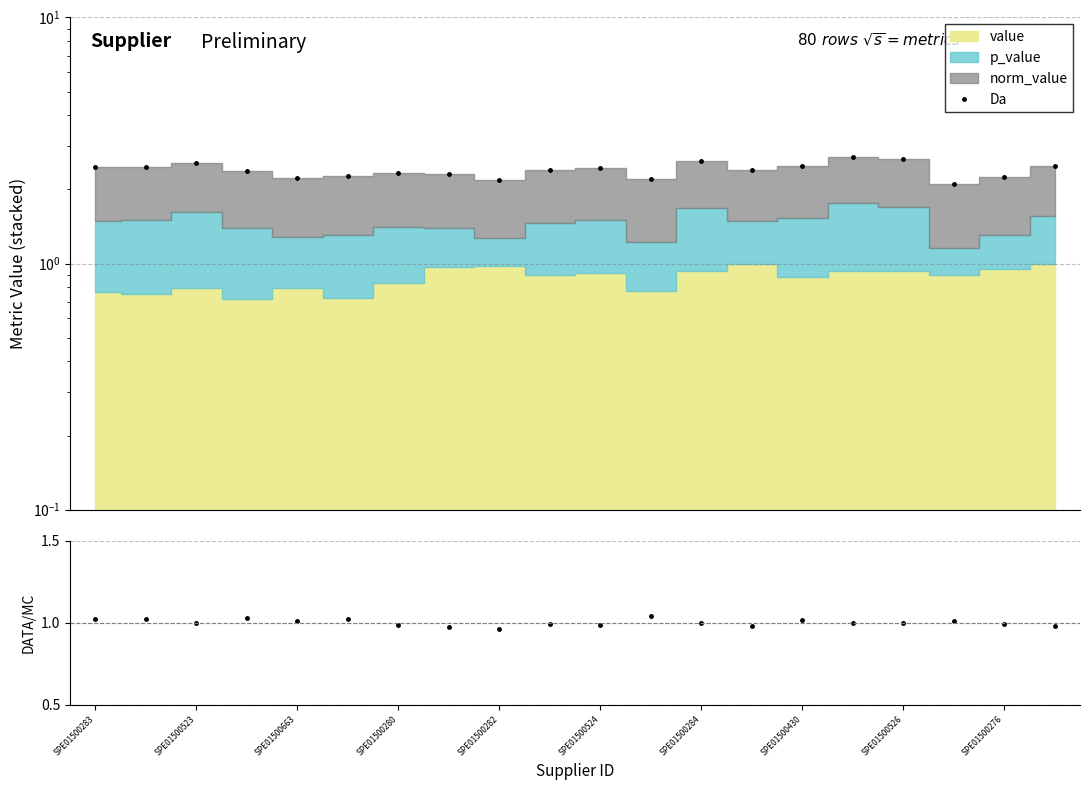

Reading right to left, transcribe all the data shown in this chart.

Da: 2.5	2.2	2.1	2.6	2.7	2.5	2.4	2.6	2.2	2.4	2.4	2.2	2.3	2.3	2.3	2.2	2.4	2.6	2.5	2.5
norm/mean: 1.0	1.0	1.0	1.0	1.0	1.0	1.0	1.0	1.0	1.0	1.0	1.0	1.0	1.0	1.0	1.0	1.0	1.0	1.0	1.0